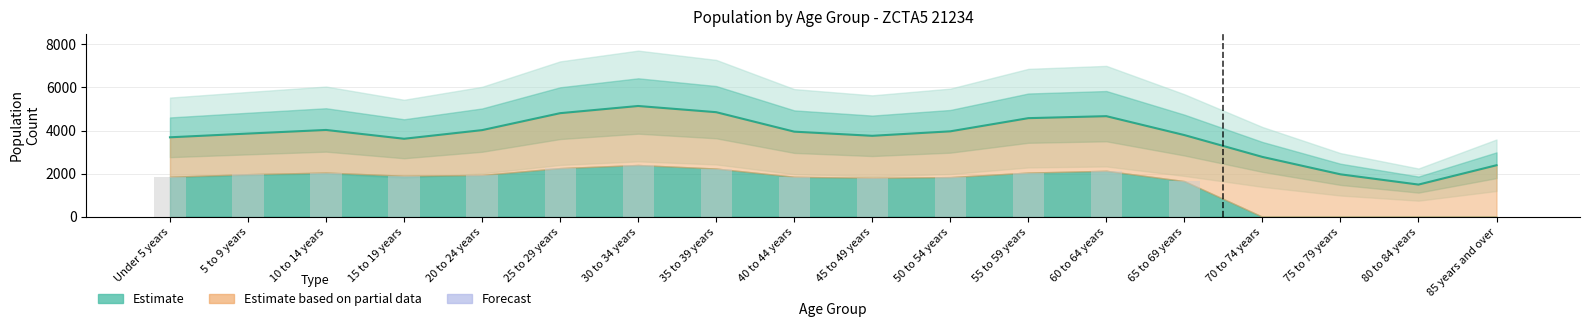

True or false: the data shows 3788 at 65 to 69 years.

True